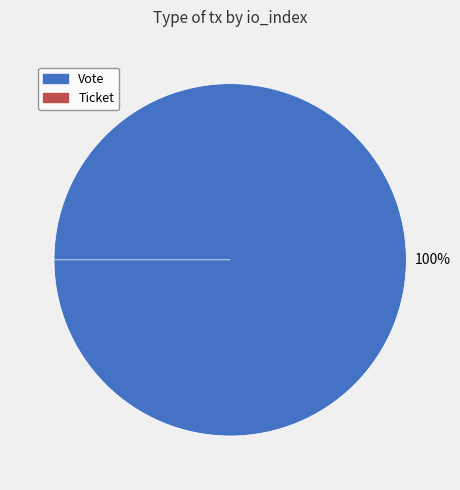

True or false: Vote (io_index=1) accounts for 93% of the total.

False